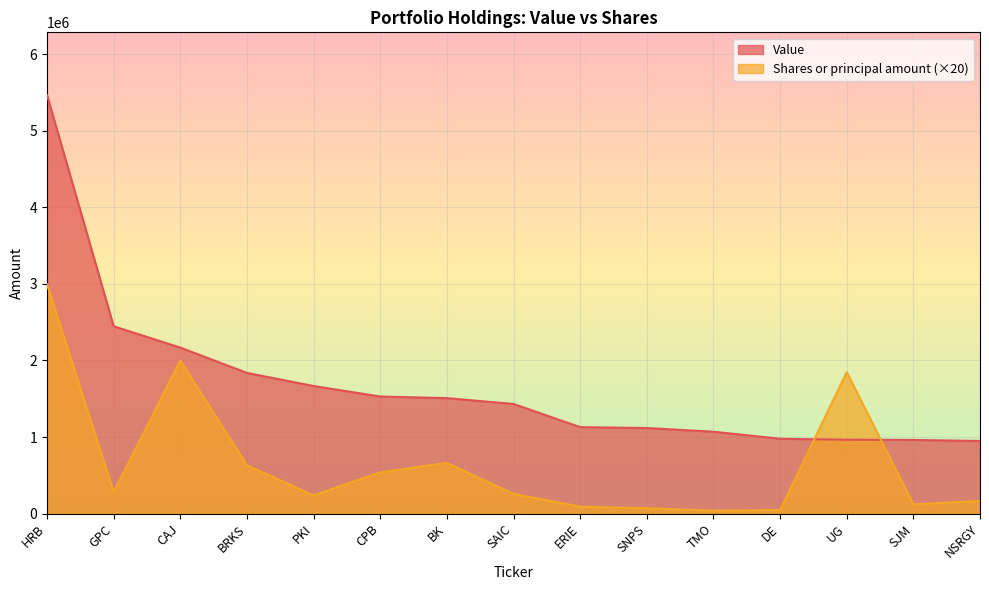

What is the spread (max minus min) of values at PKI?

1428334